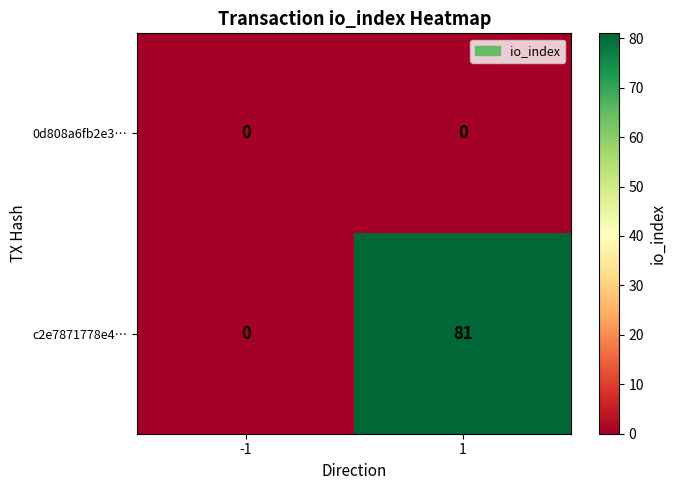

Which series has the largest range (max minus min)?

c2e7871778e4…